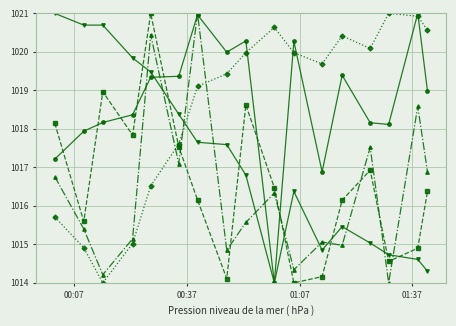

What is the minimum value shown in the chart?

1014.0